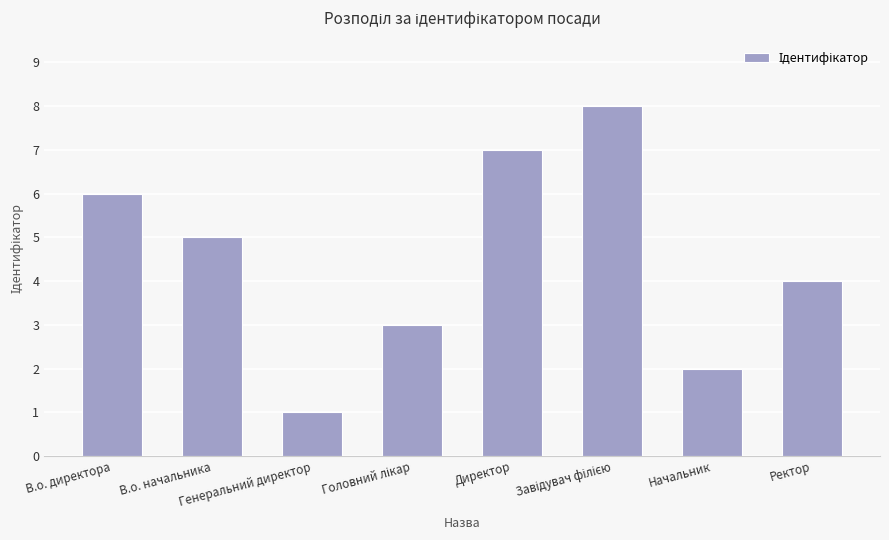

What is the difference between the maximum and minimum values?

7